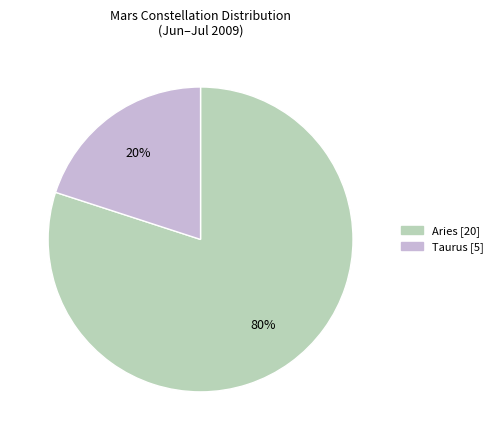

How many slices are in this pie chart?

2